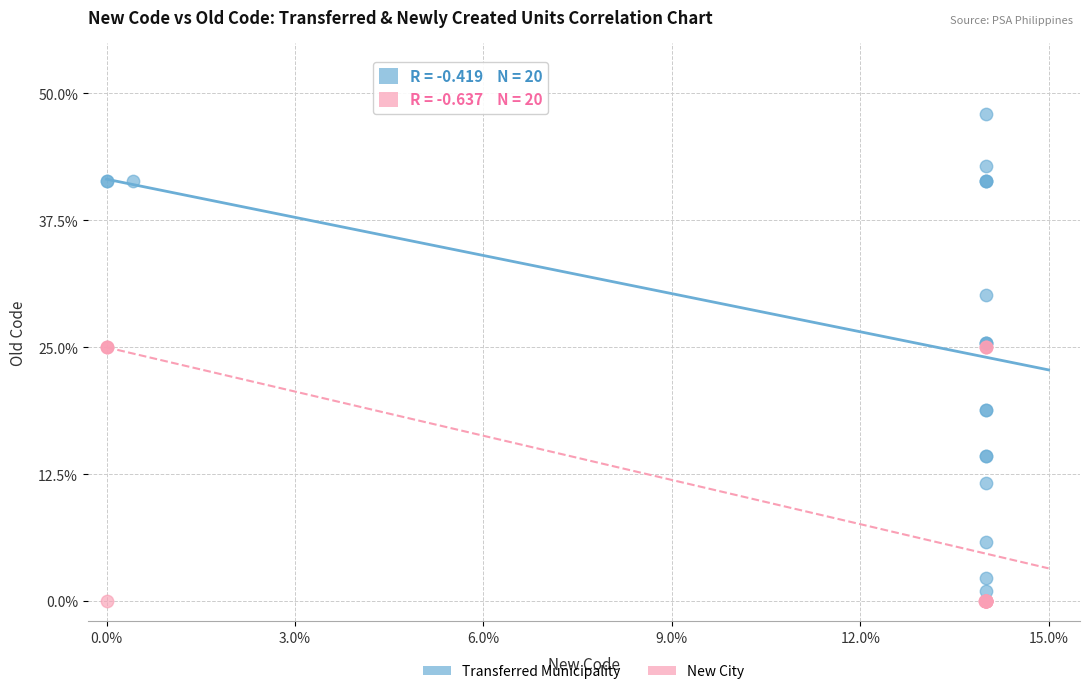

Which series reaches the minimum Y coordinate?

New City